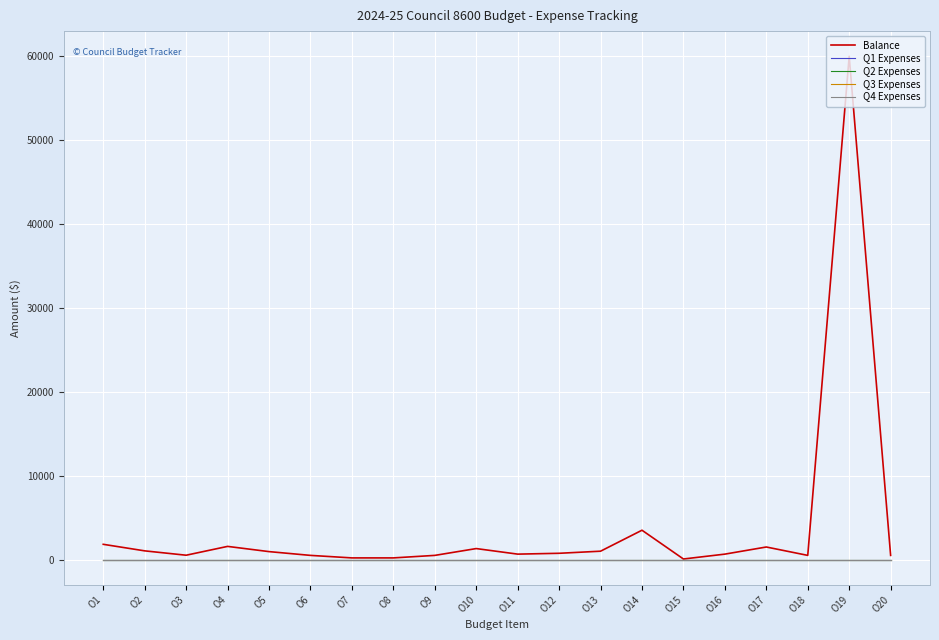

Is this an area chart (filled region under the line)?

No